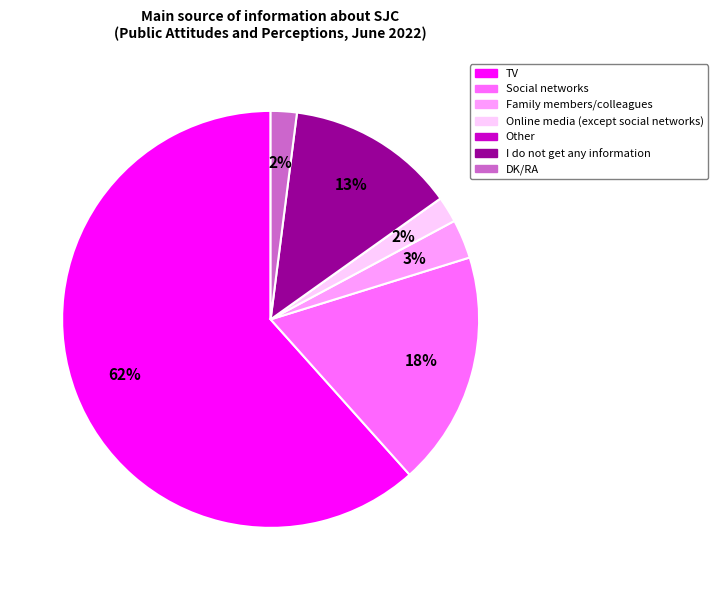

Which slice is the largest?

TV